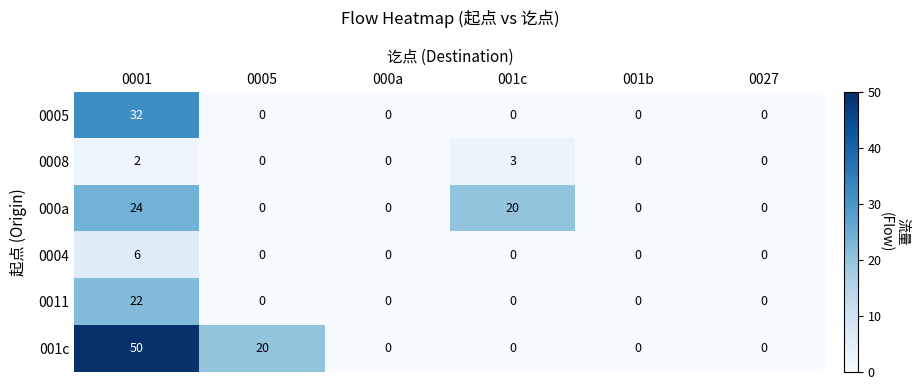

Rank the series by their maximum value, from lowest to highest.

0008, 0004, 0011, 000a, 0005, 001c